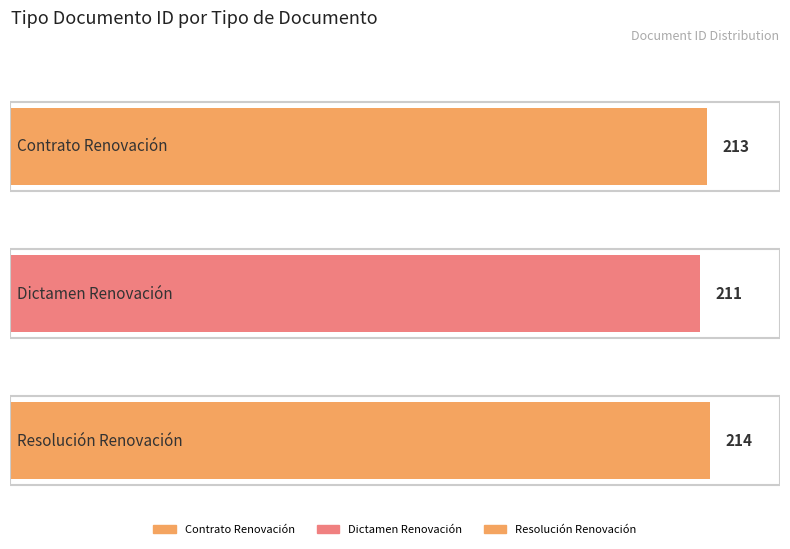

What is the change in value from Dictamen Renovación to Resolución Renovación?

+3